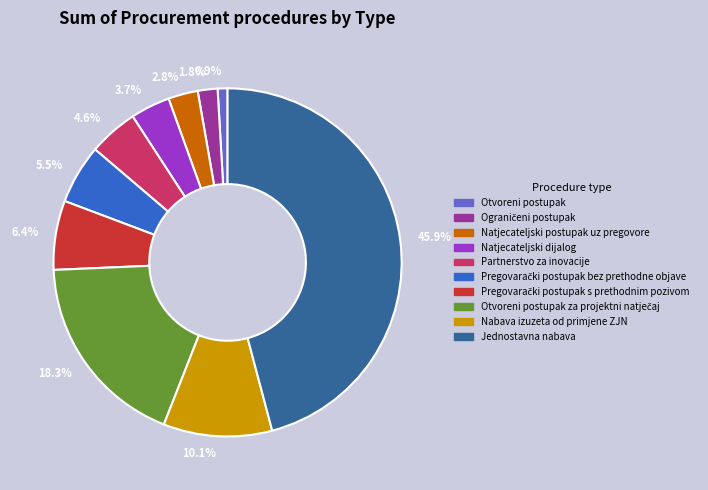

Does any single category account for the majority?

No